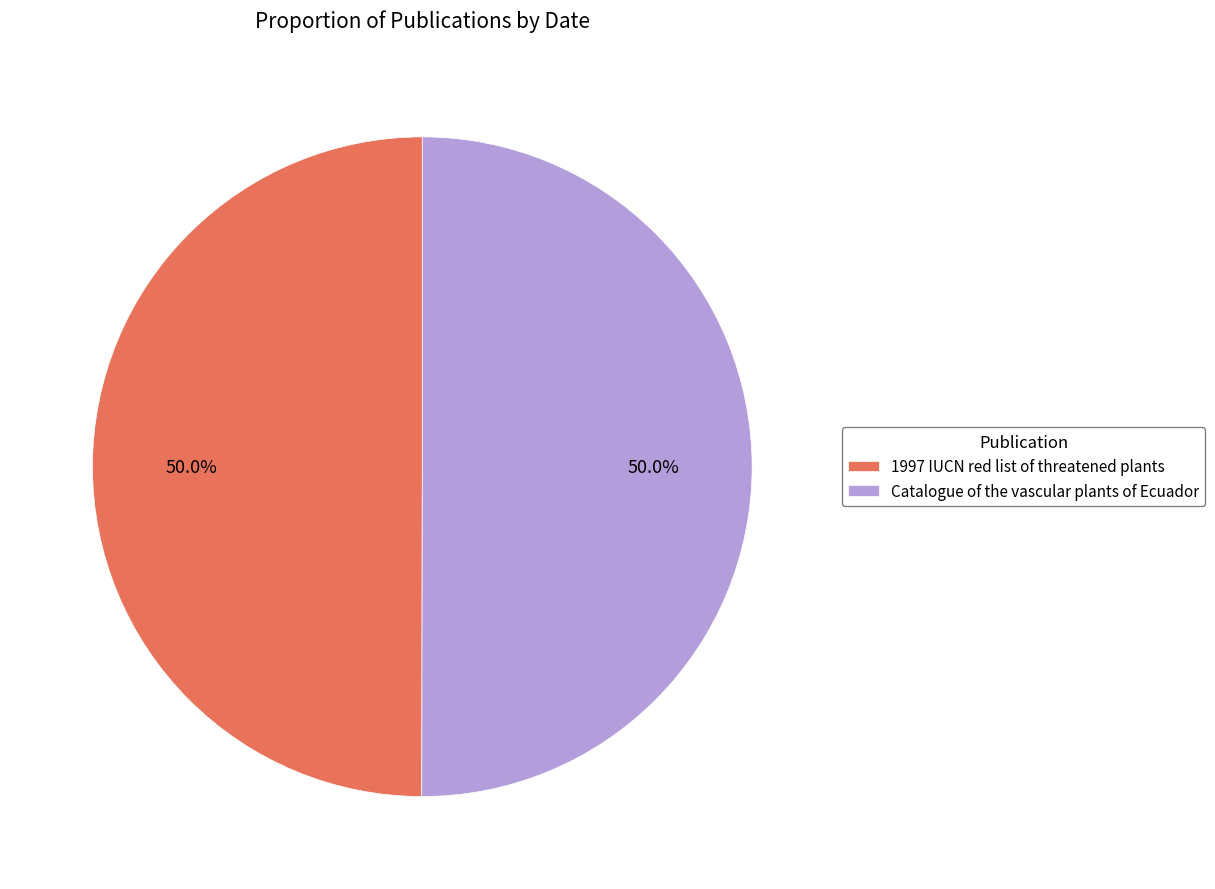

Combined, what portion of the pie is Catalogue of the vascular plants of Ecuador and 1997 IUCN red list of threatened plants?

100.0%